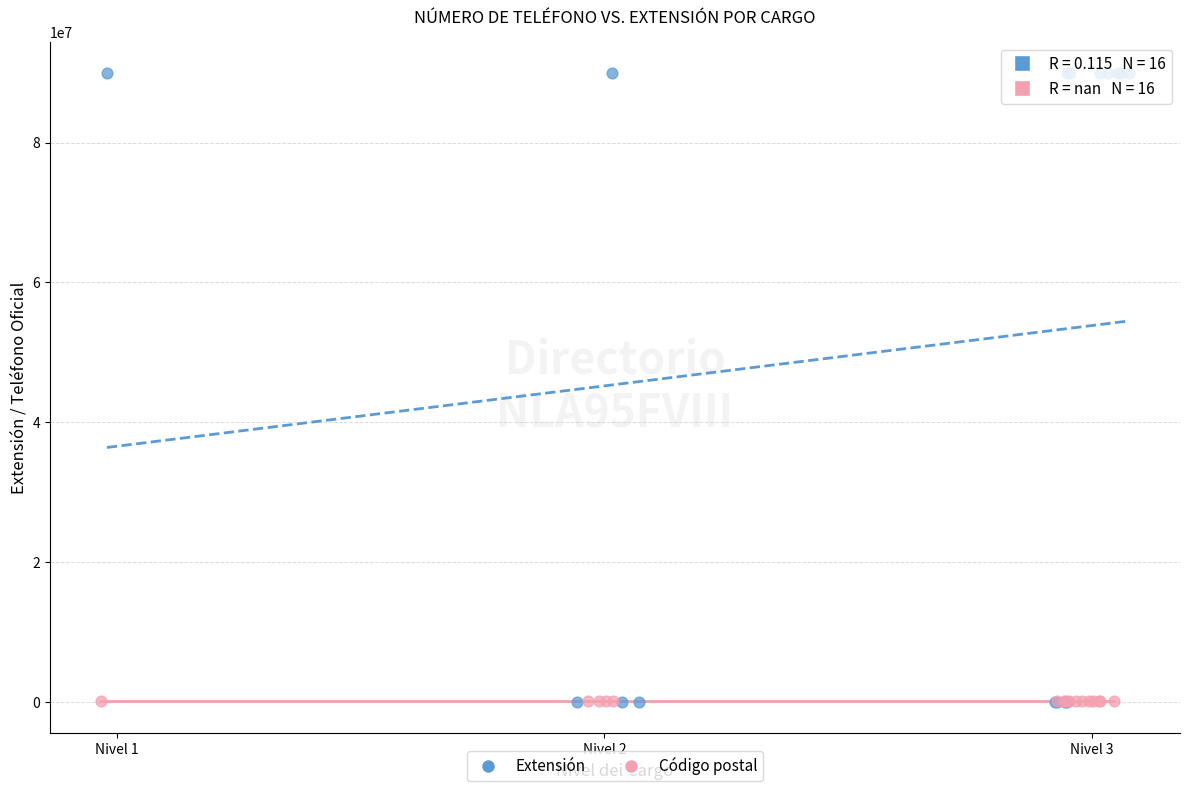

Which series reaches the maximum Y coordinate?

Extensión